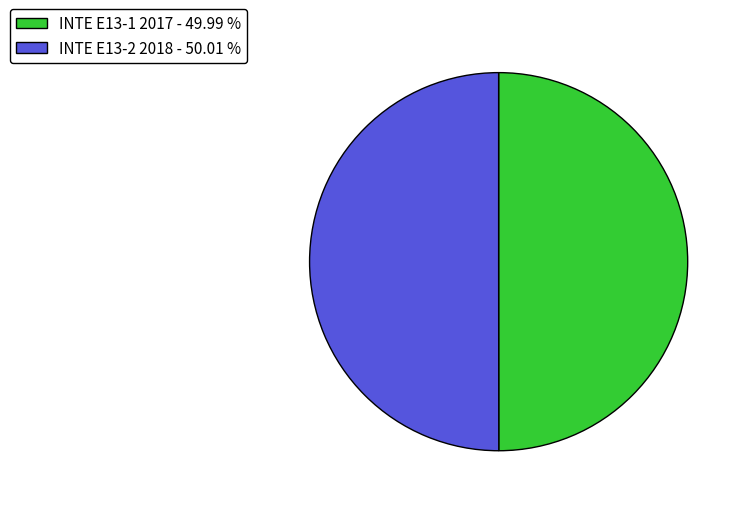

True or false: INTE E13-2 2018 accounts for 36% of the total.

False